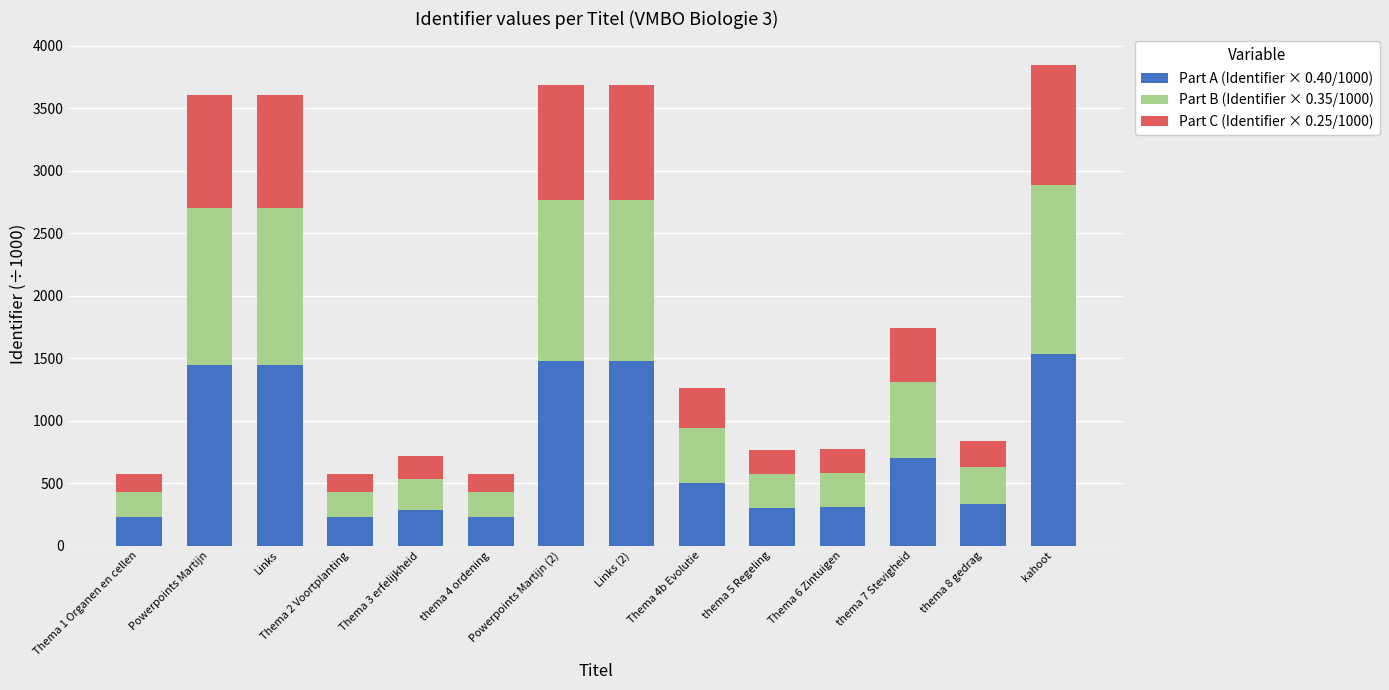

What is the maximum value for Part A (Identifier × 0.40/1000)?

1537.3